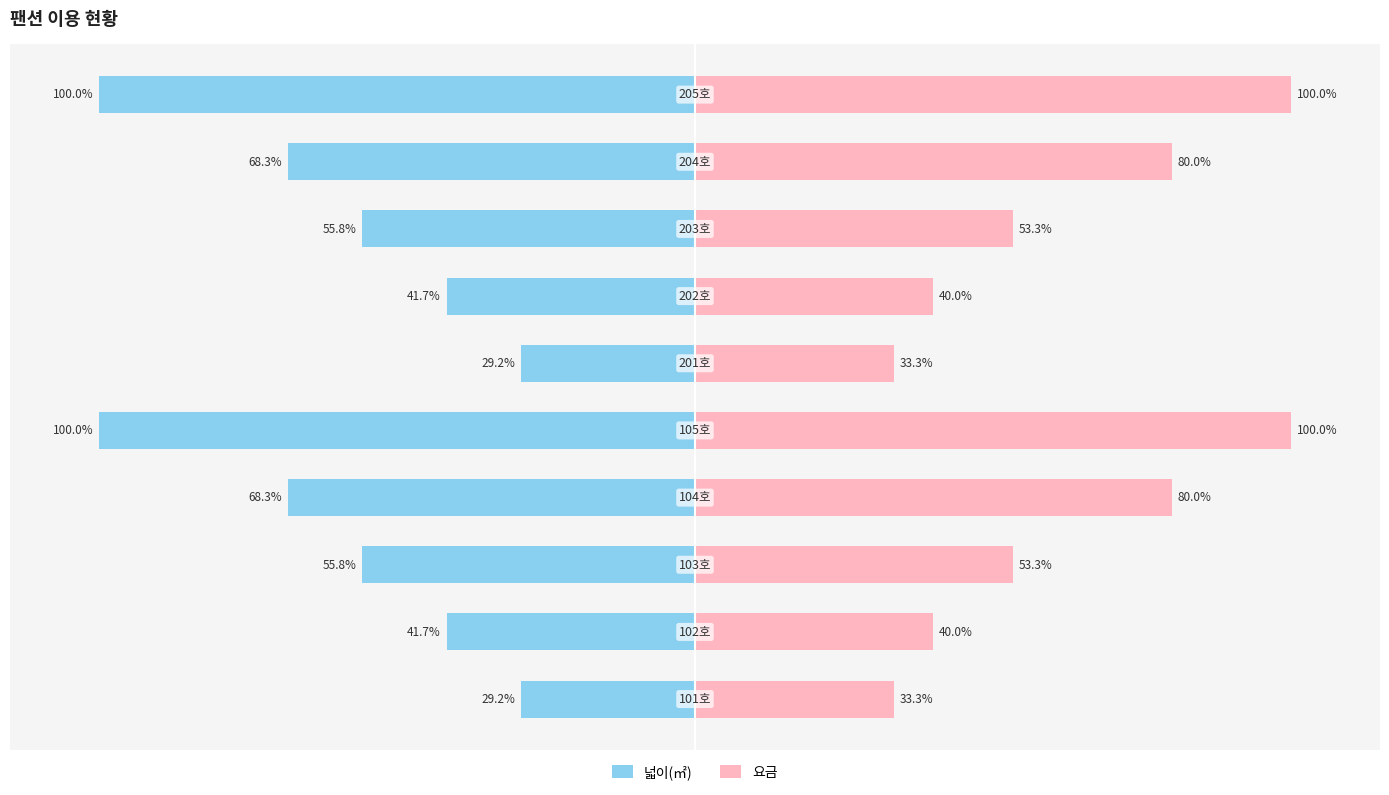

What are all the series names shown in the legend?

넓이(㎡), 요금